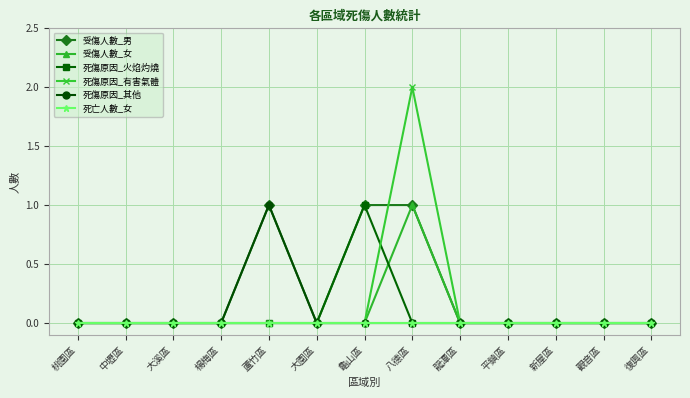

Reading left to right, what are all the values shown in this chart?

受傷人數_男: 0	0	0	0	1	0	1	1	0	0	0	0	0
受傷人數_女: 0	0	0	0	0	0	0	1	0	0	0	0	0
死傷原因_火焰灼燒: 0	0	0	0	0	0	1	0	0	0	0	0	0
死傷原因_有害氣體: 0	0	0	0	0	0	0	2	0	0	0	0	0
死傷原因_其他: 0	0	0	0	1	0	0	0	0	0	0	0	0
死亡人數_女: 0	0	0	0	0	0	0	0	0	0	0	0	0